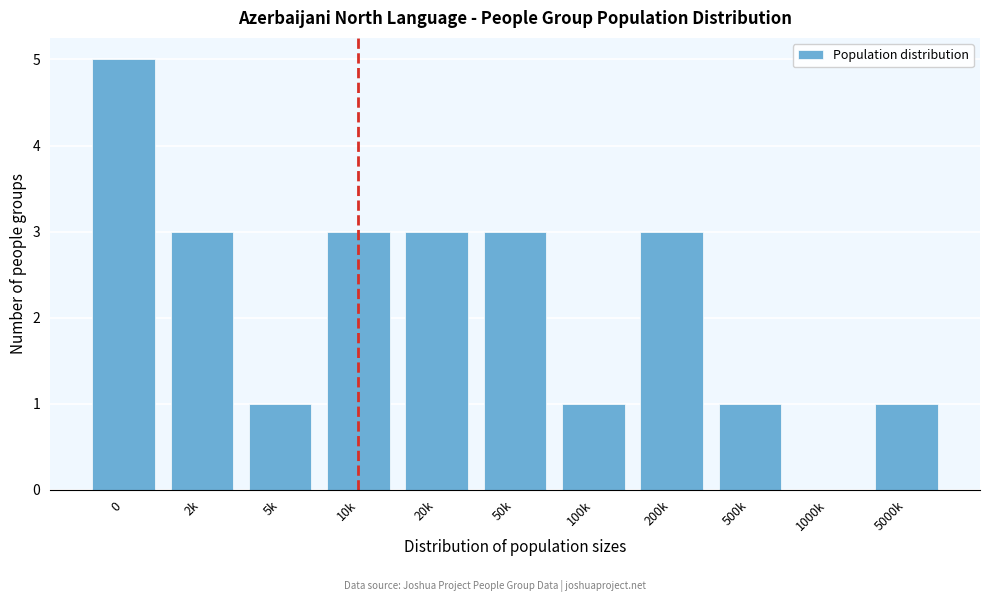

Reading left to right, extract all data points from this chart.

0=5	2k=3	5k=1	10k=3	20k=3	50k=3	100k=1	200k=3	500k=1	1000k=0	5000k=1